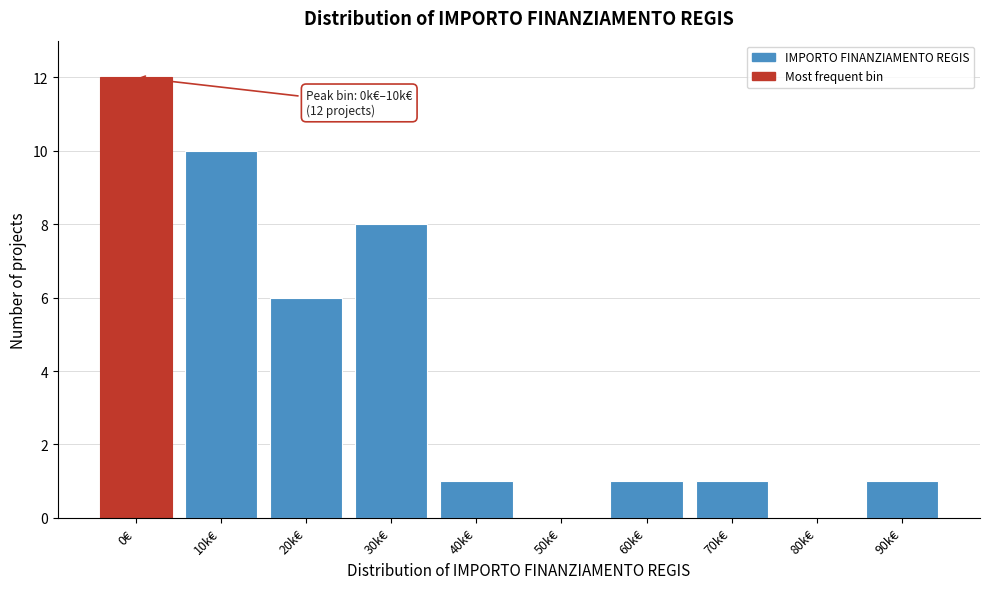

Reading left to right, extract all data points from this chart.

0€=12	10k€=10	20k€=6	30k€=8	40k€=1	50k€=0	60k€=1	70k€=1	80k€=0	90k€=1